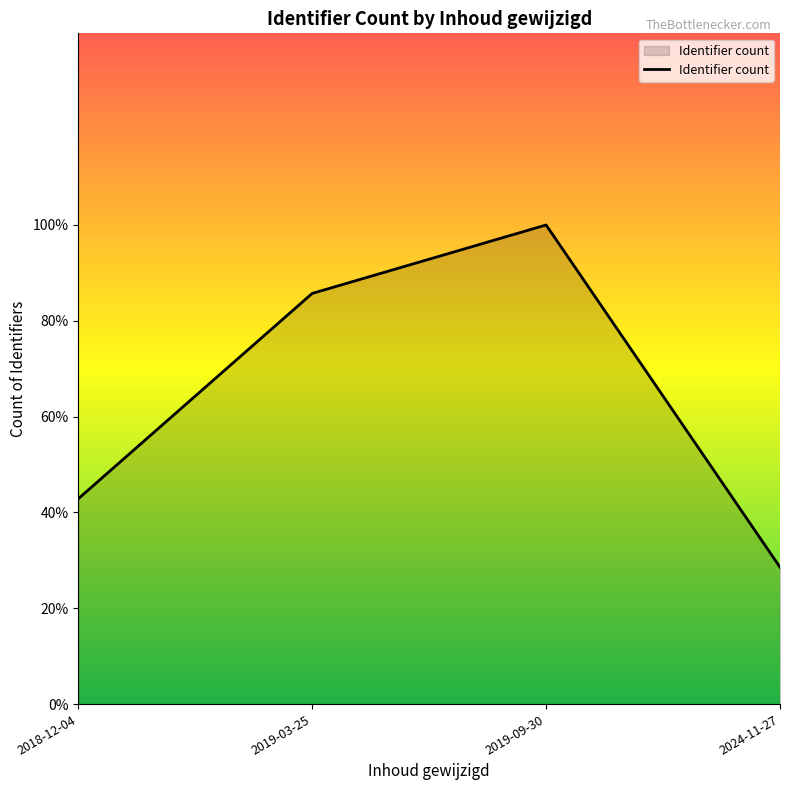

Reading right to left, extract all data points from this chart.

2024-11-27=2	2019-09-30=7	2019-03-25=6	2018-12-04=3